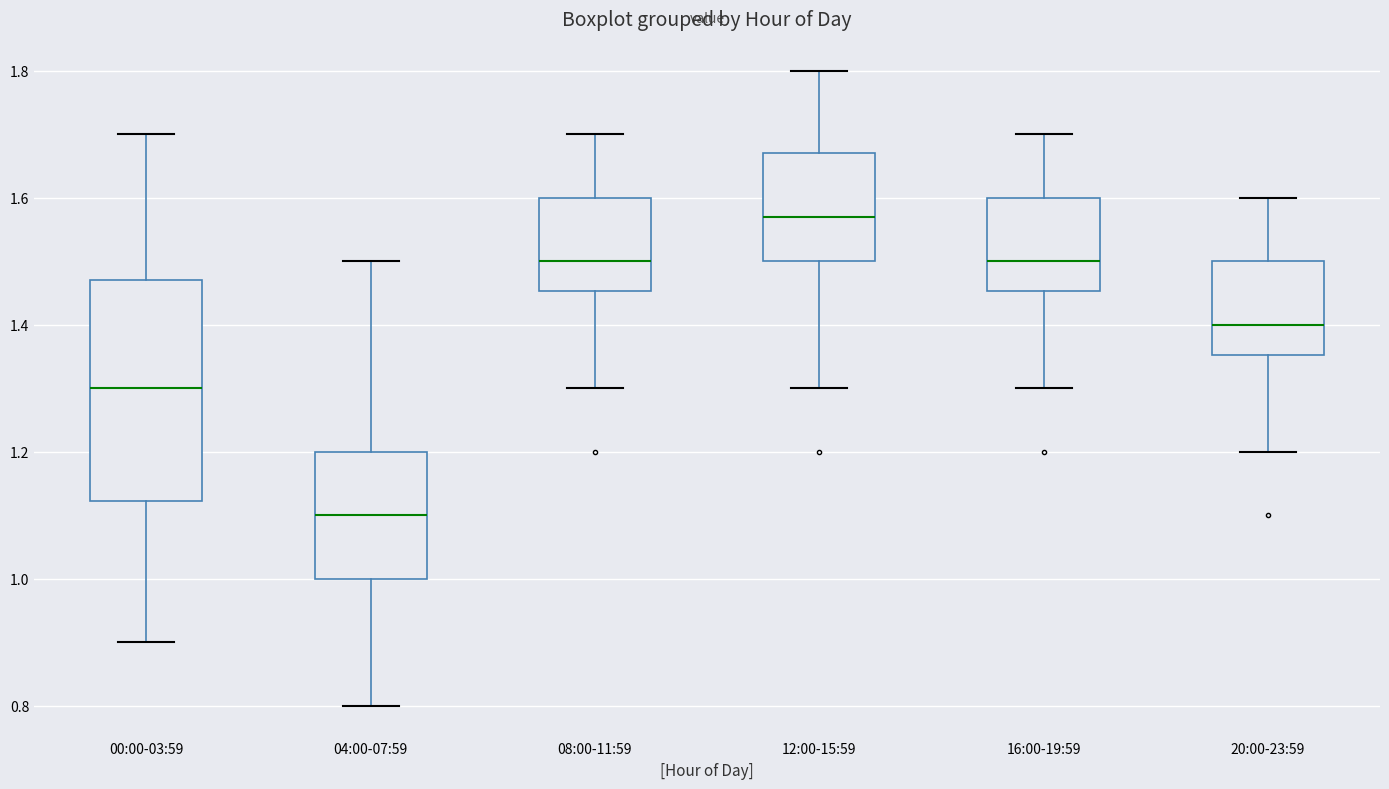

Where does the upper whisker of the box for 04:00-07:59 end on the y-axis? The values are not printed on the chart, so give them approximately, as read against the axis.

1.50